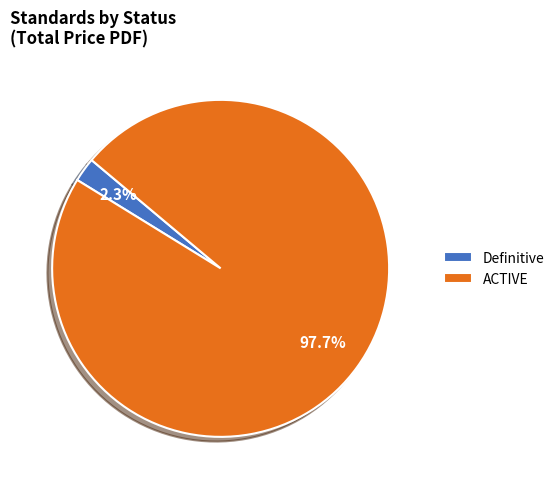

Between Definitive and ACTIVE, which is larger?

ACTIVE